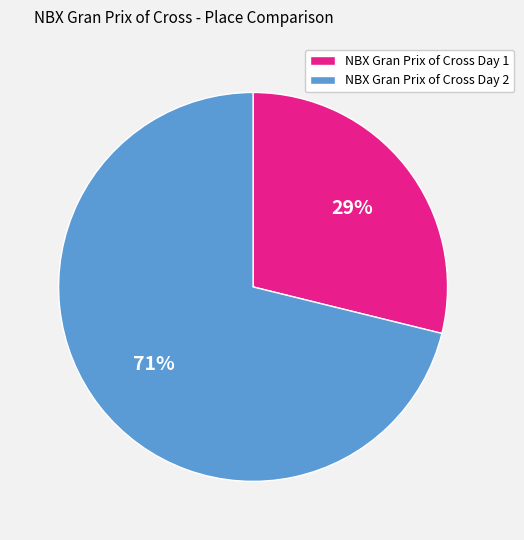

To the nearest percent, what is the difference between the largest and smallest slice percentages?

42%